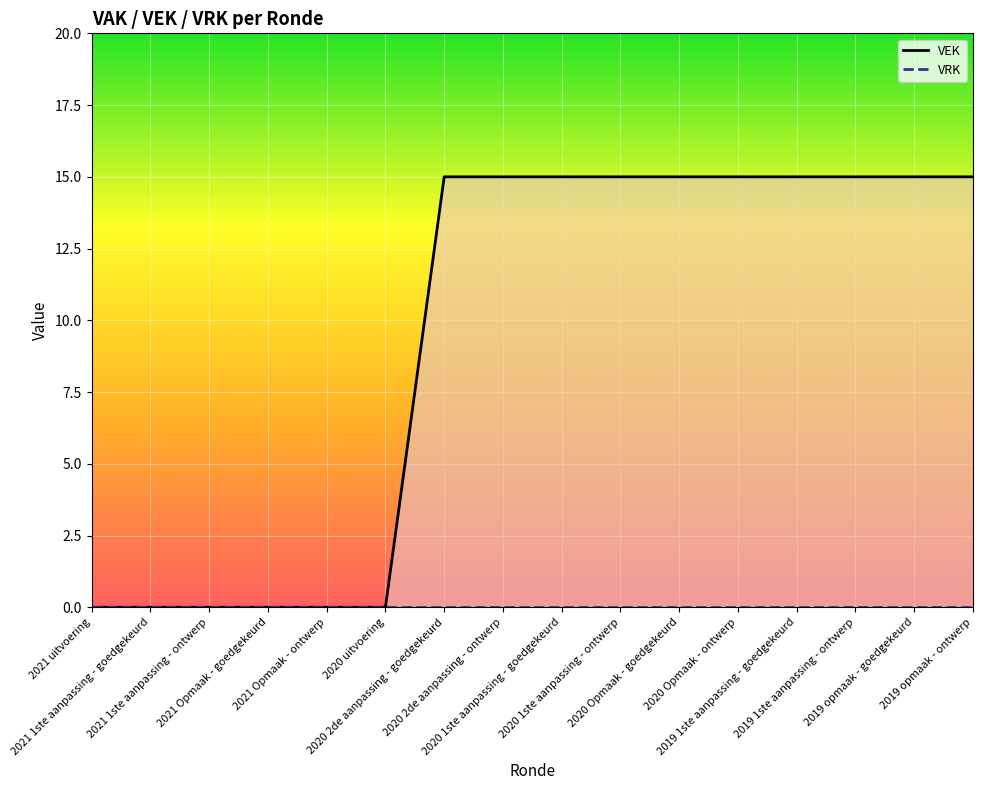

Which series has the largest range (max minus min)?

VEK